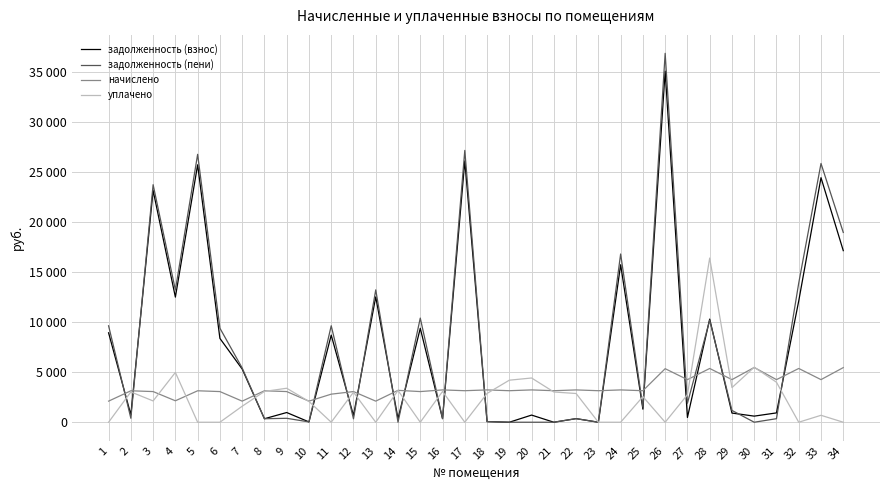

What is the difference between the highest and lowest values at 28?

11047.4